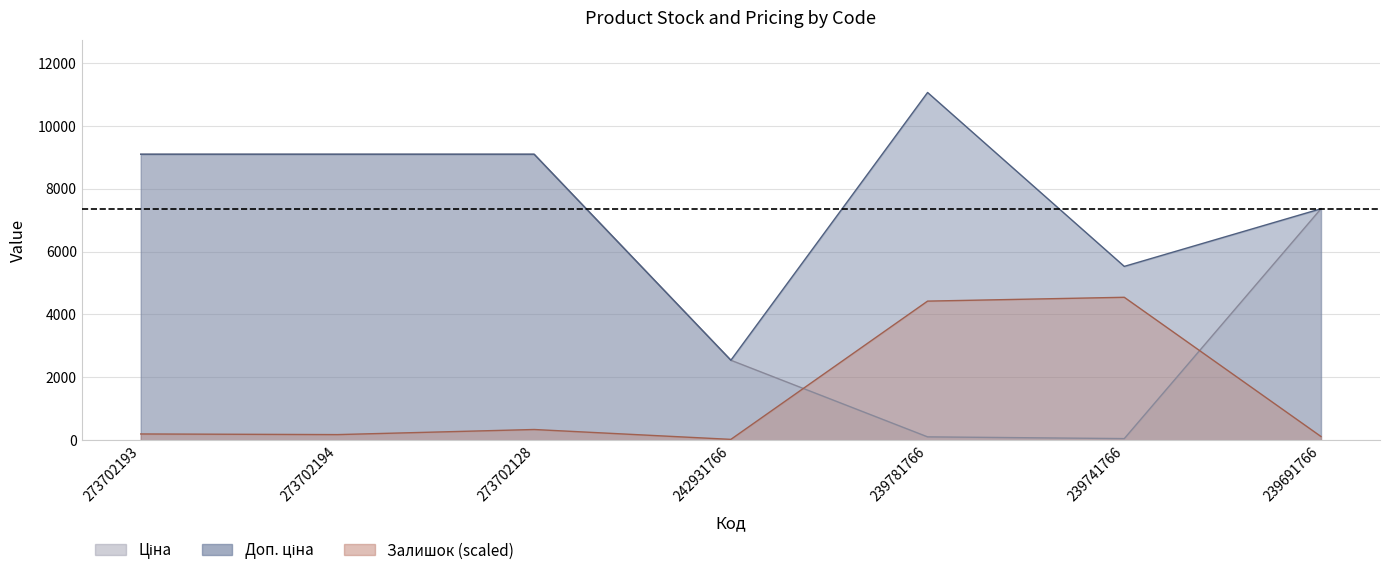

Which series changed the most between 273702193 and 242931766?

Ціна